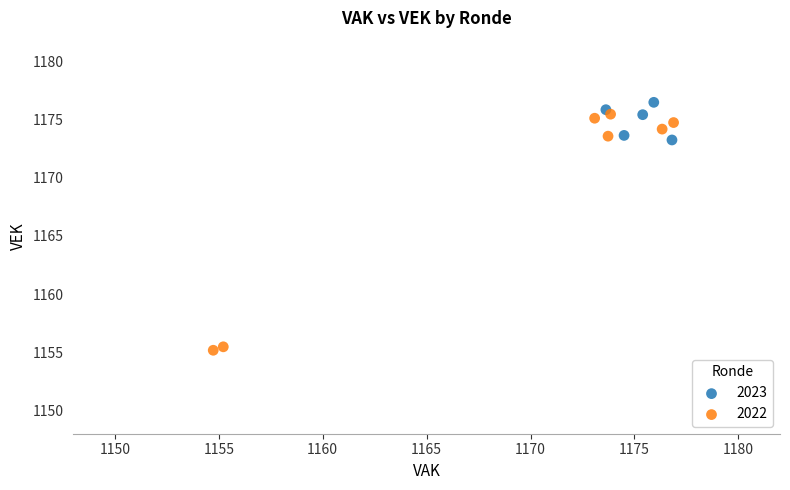

Which series reaches the minimum Y coordinate?

2022